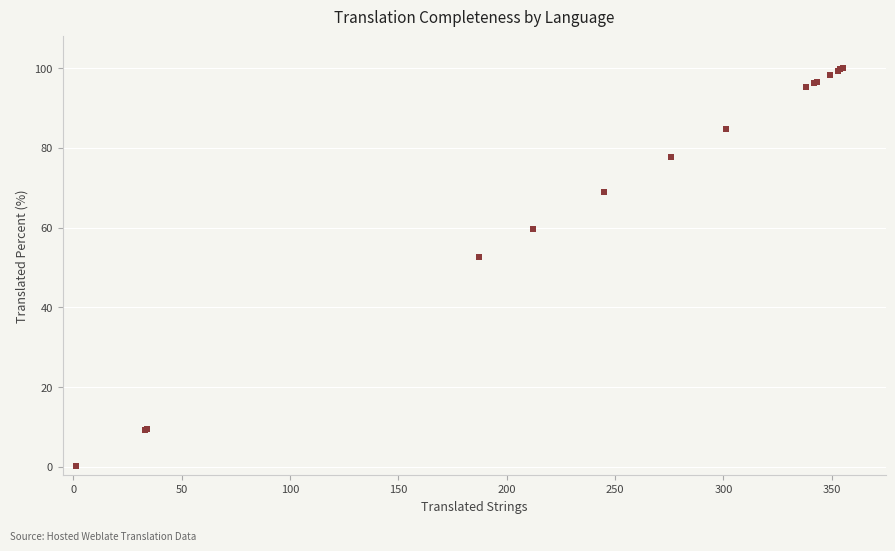

What Y value in the scatter plot is closest to 50?

52.6